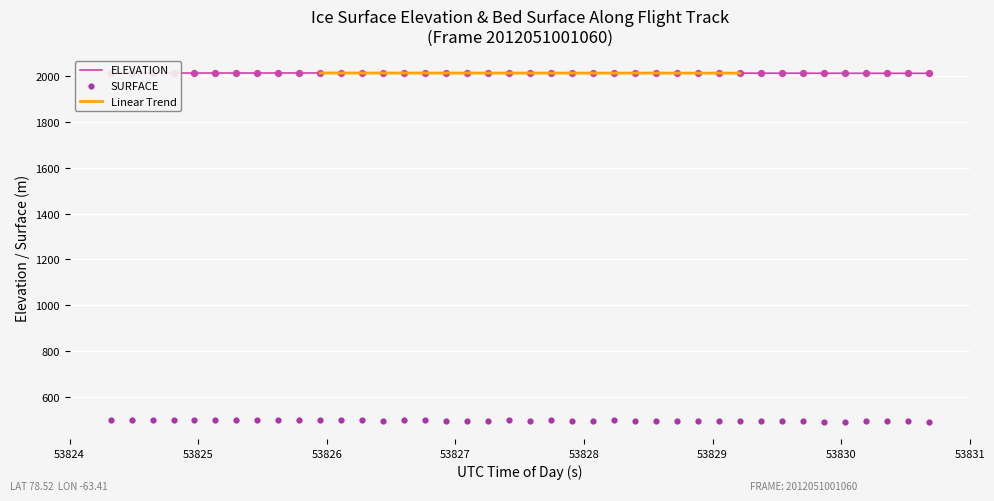

Which series has the largest Y range (max minus min)?

SURFACE